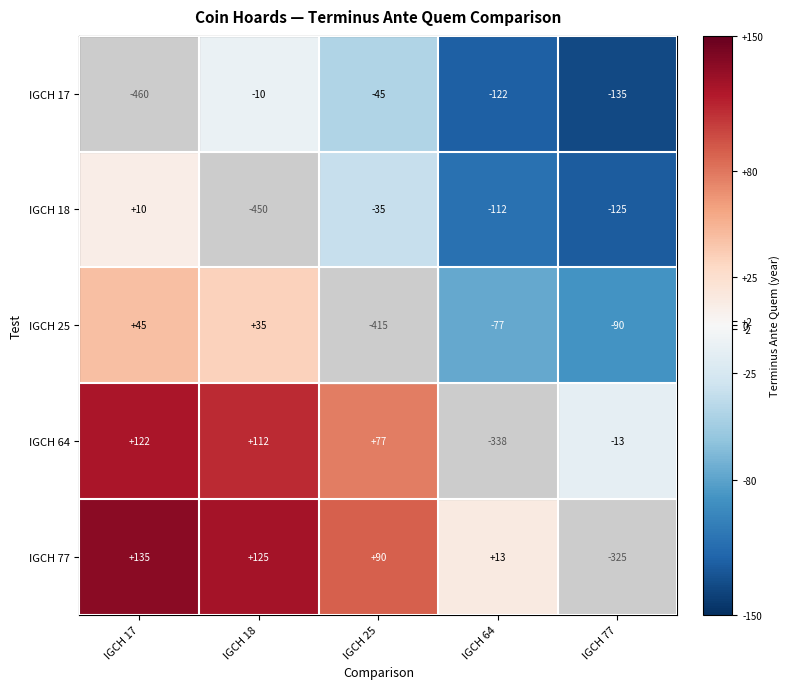

True or false: IGCH 18 has a value of -112 at IGCH 64.

True